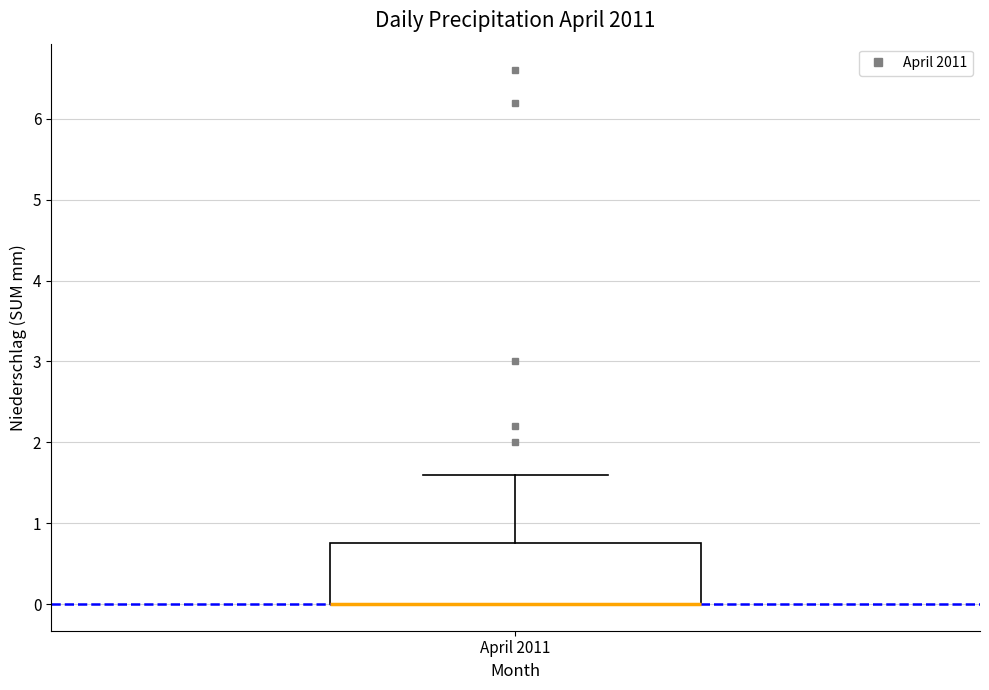

Where is the lower edge of the box for April 2011 on the y-axis? The values are not printed on the chart, so give them approximately, as read against the axis.

0.0